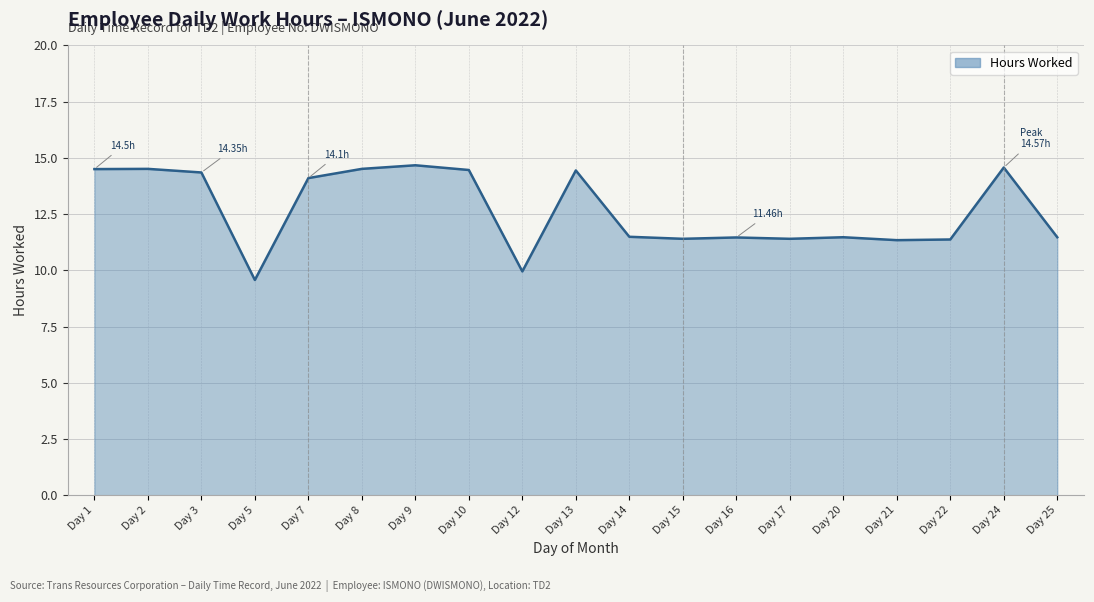

How many values are below 11?

2